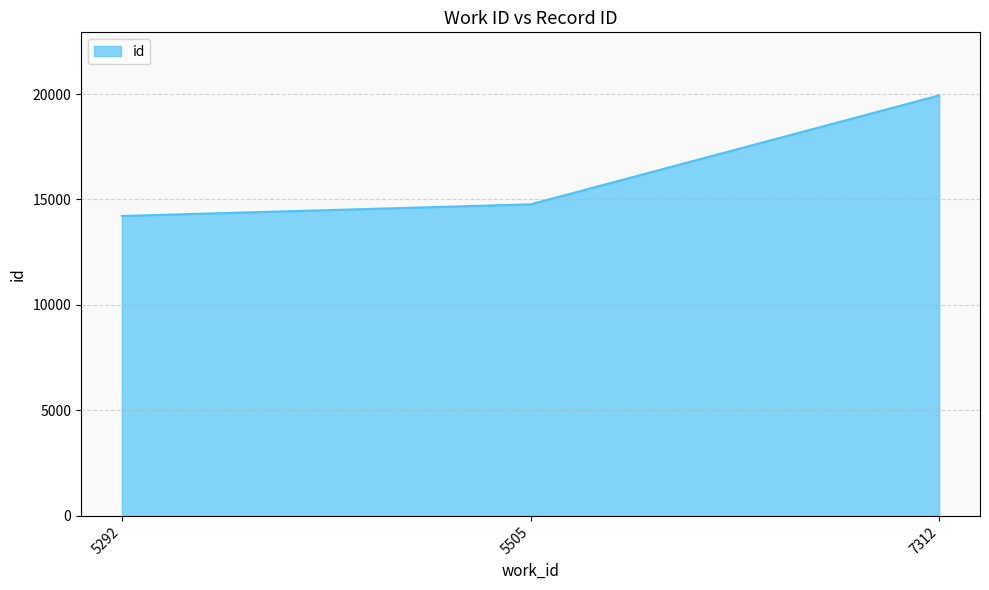

What is the difference between the maximum and minimum values?

5716